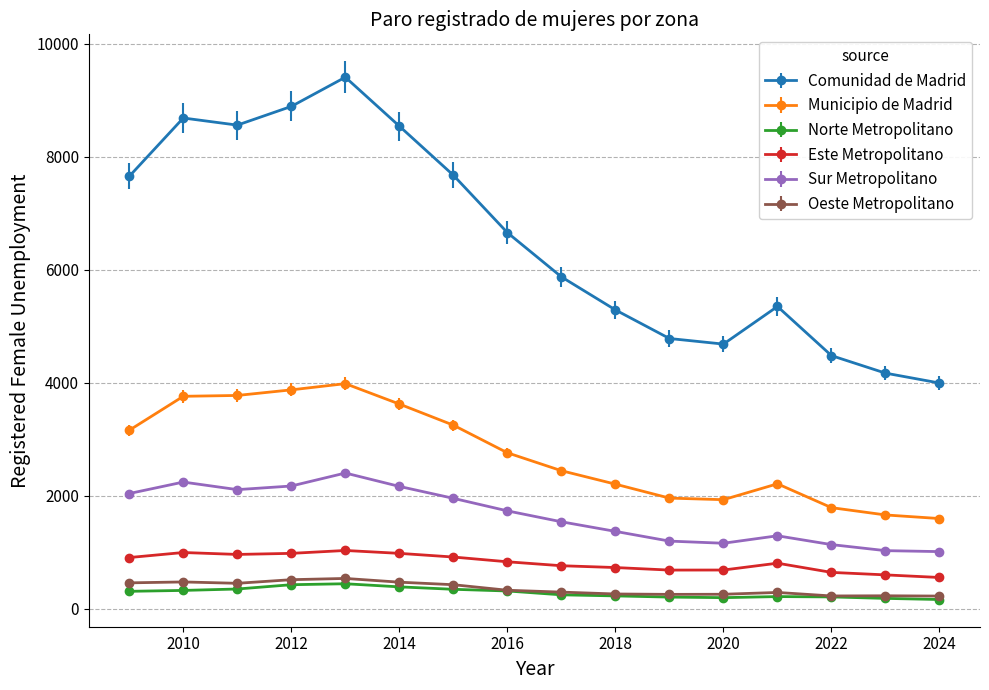

True or false: Oeste Metropolitano has more than 0 points higher than both neighbors.

True